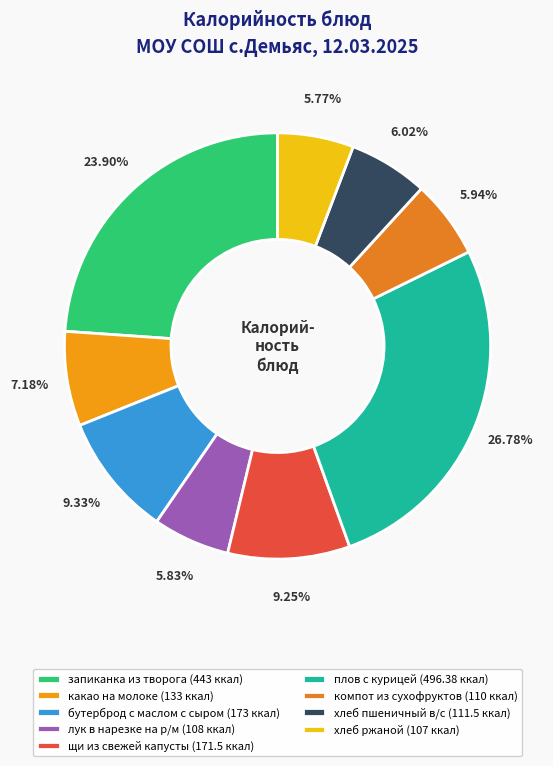

What is the largest slice in the pie chart?

плов с курицей